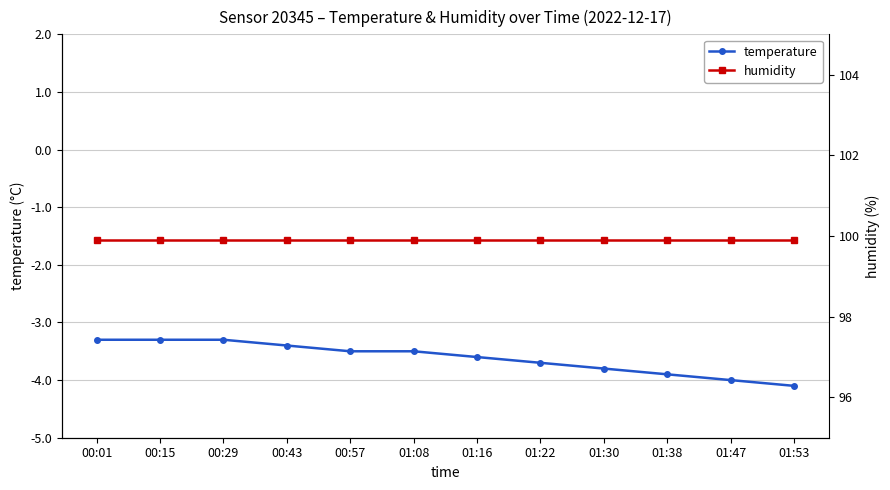

The temperature series shows -3.6 at 01:16. True or false?

True